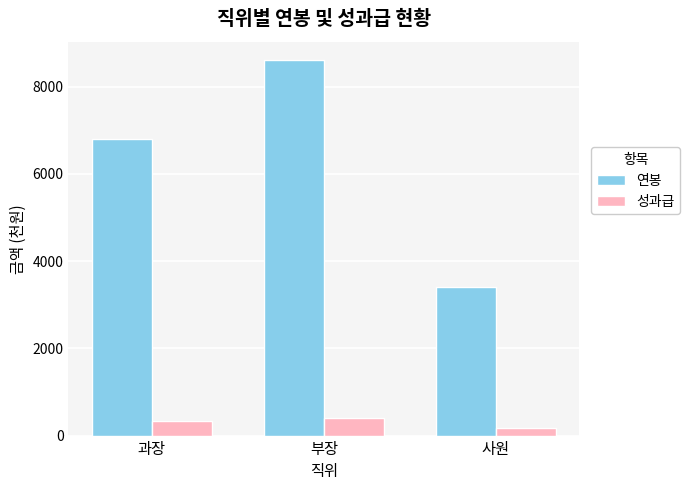

What is the sum of all 연봉 values?

18800